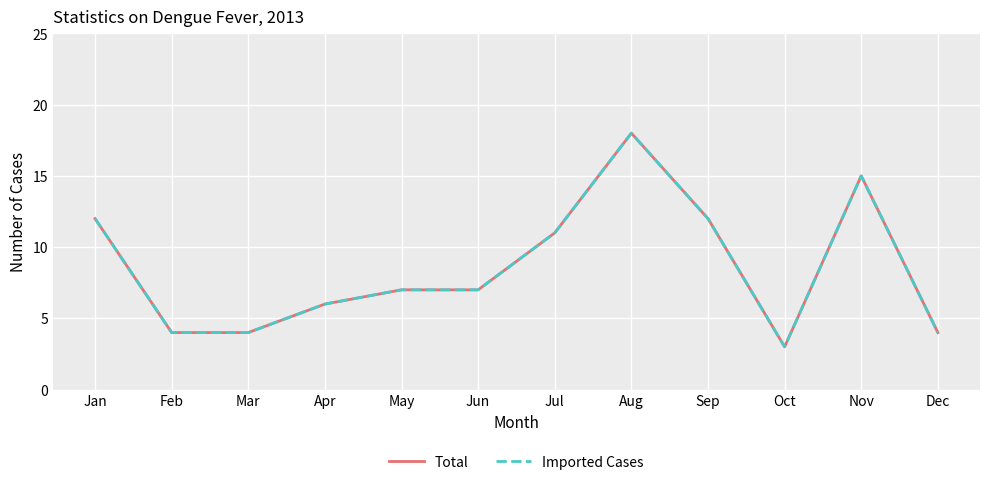

Is this an area chart (filled region under the line)?

No